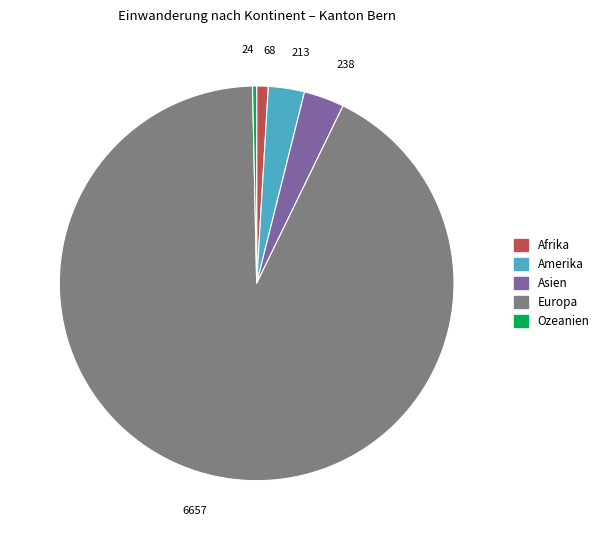

The Afrika slice represents 11% of the pie. True or false?

False